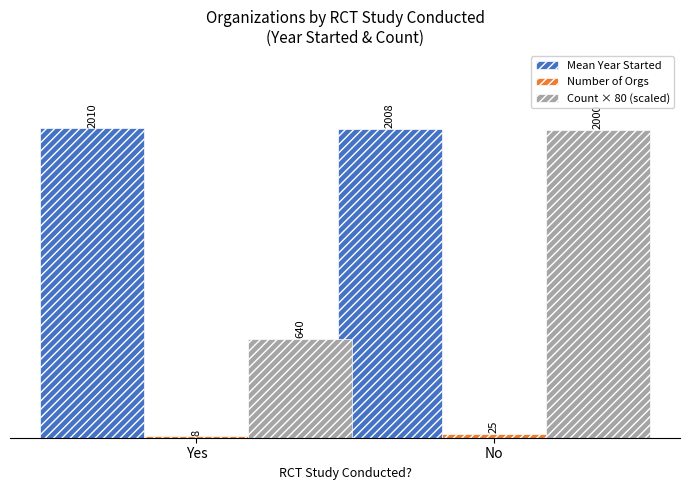

Count the number of categories in the chart.

2